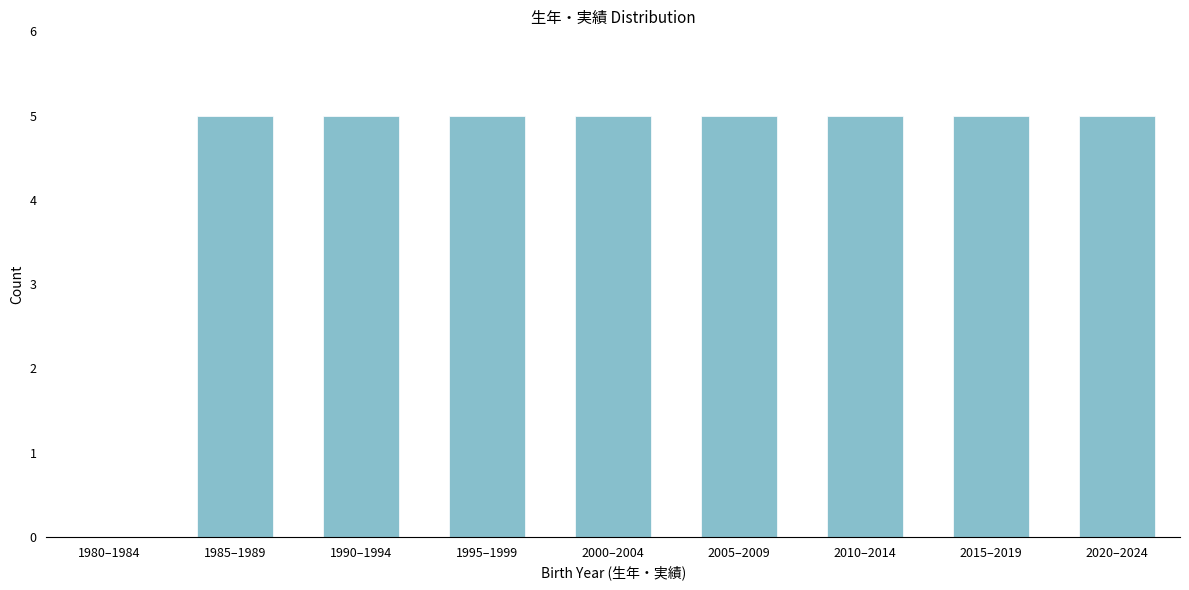

Reading left to right, extract all data points from this chart.

1980–1984=0	1985–1989=5	1990–1994=5	1995–1999=5	2000–2004=5	2005–2009=5	2010–2014=5	2015–2019=5	2020–2024=5